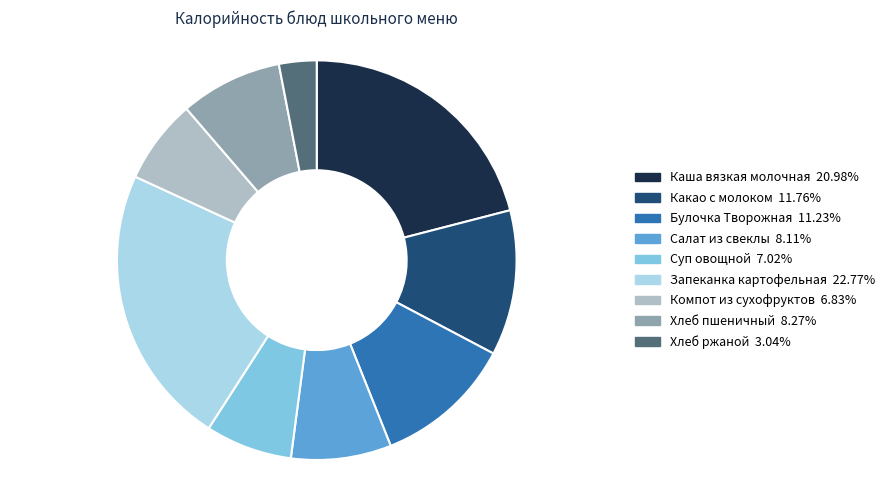

Is there any slice that represents more than half of the pie?

No